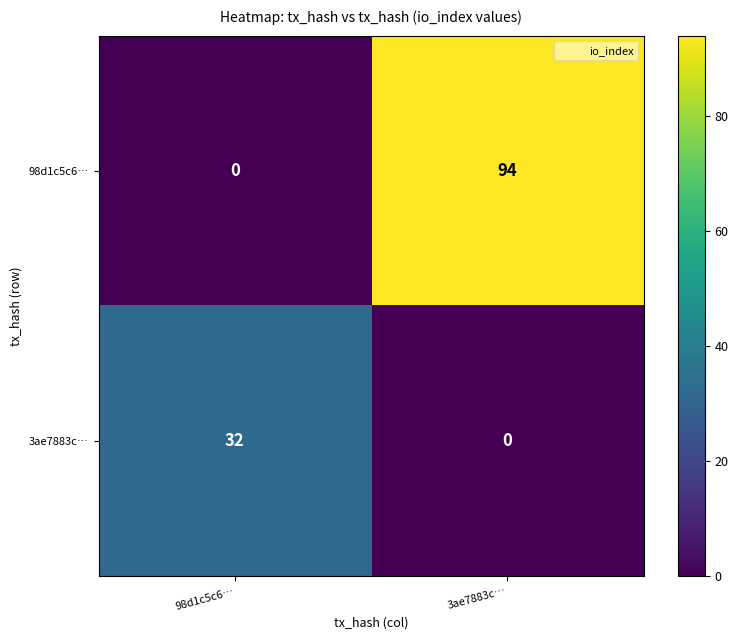

Reading left to right, list all the values displayed in this chart.

98d1c5c6…: 0	94
3ae7883c…: 32	0